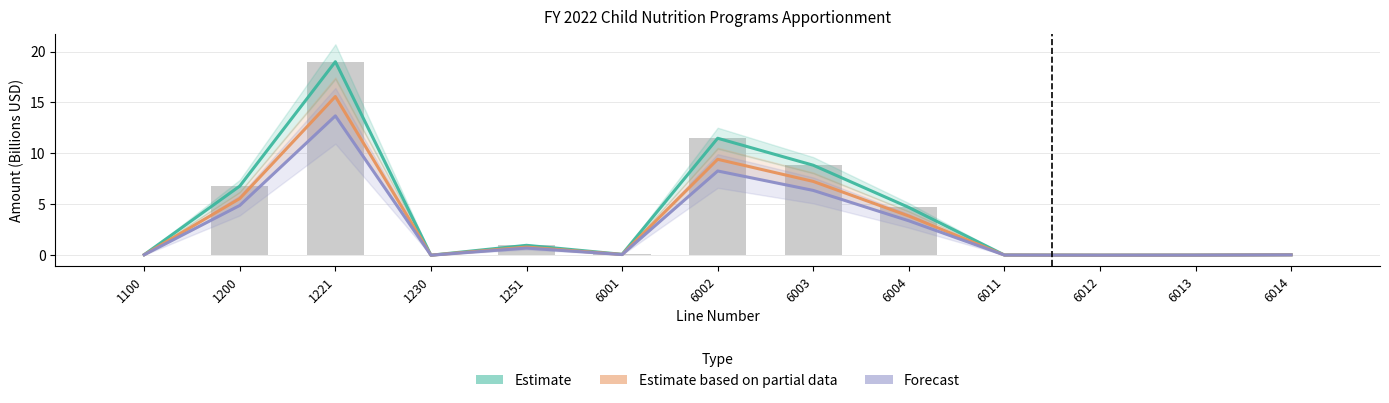

True or false: Estimate has a value of 0.0 at 6012.

True